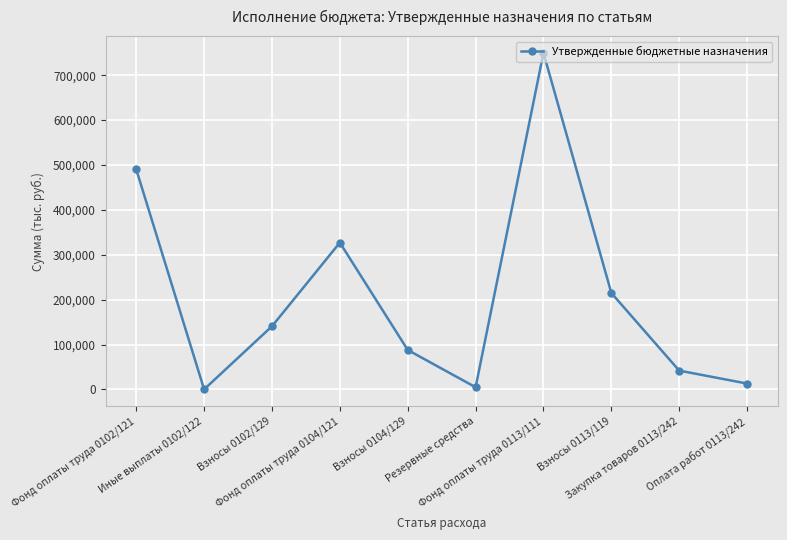

True or false: the data has more than 2 interior local peaks.

False